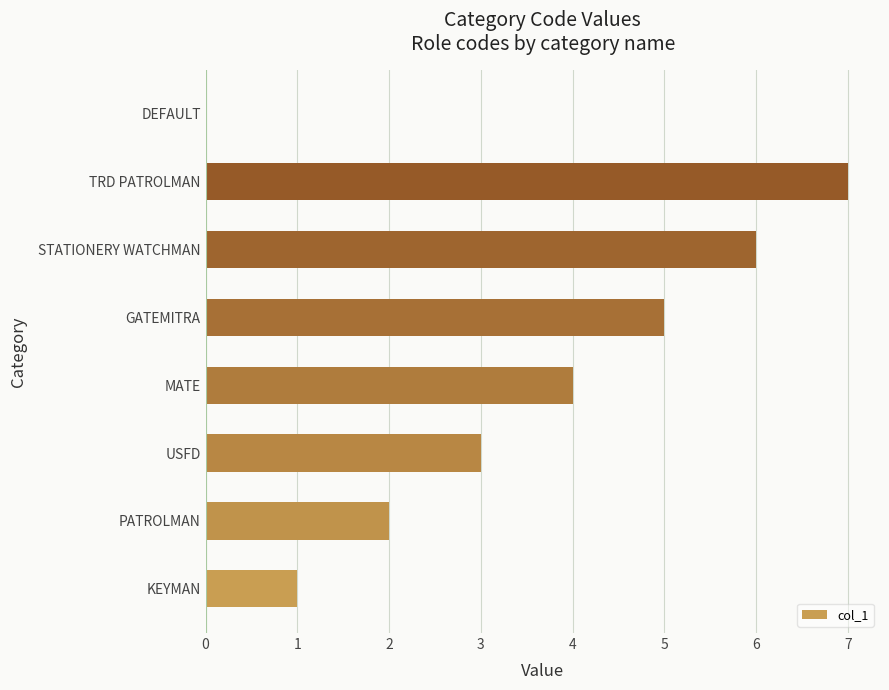

What is the sum of the values at PATROLMAN and KEYMAN?

3